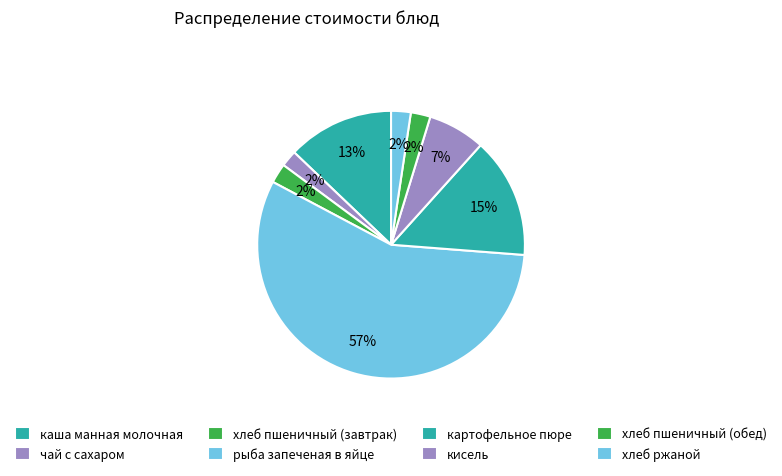

Which category has the biggest portion of the pie?

рыба запеченая в яйце